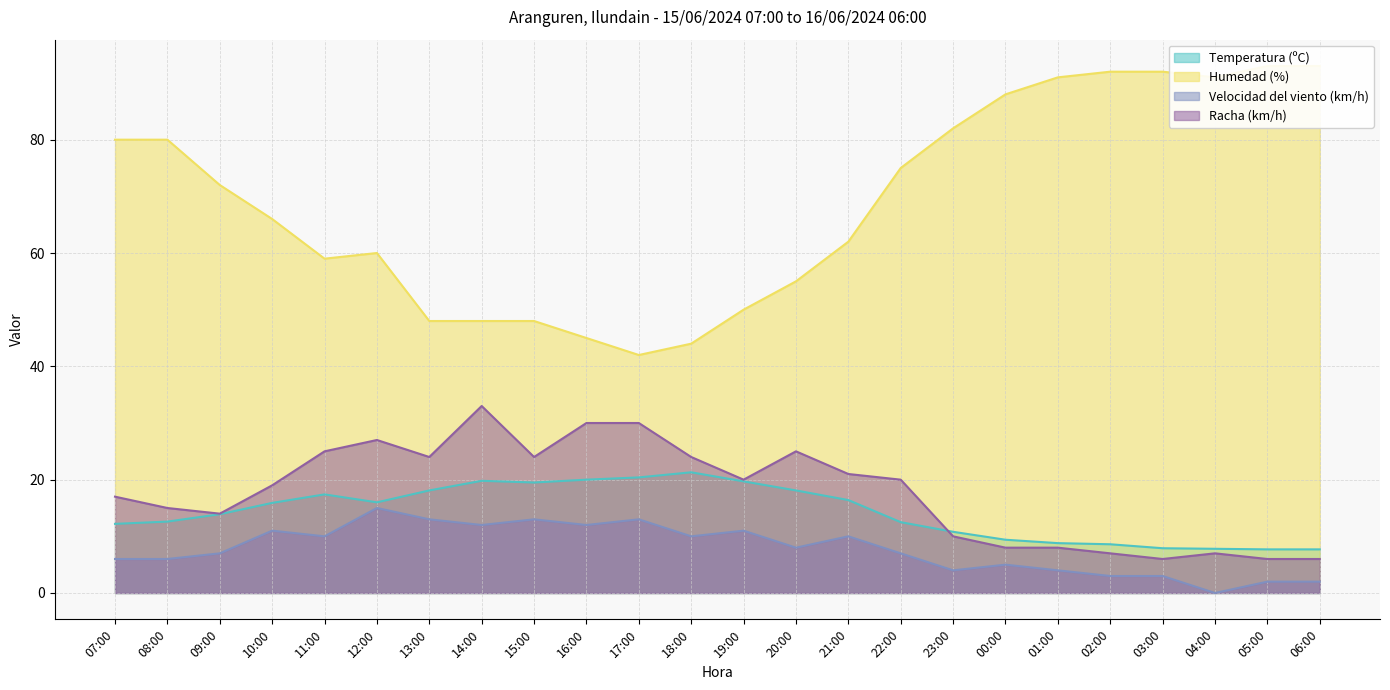

Rank the series at 22:00 from highest to lowest value.

Humedad (%), Racha (km/h), Temperatura (ºC), Velocidad del viento (km/h)